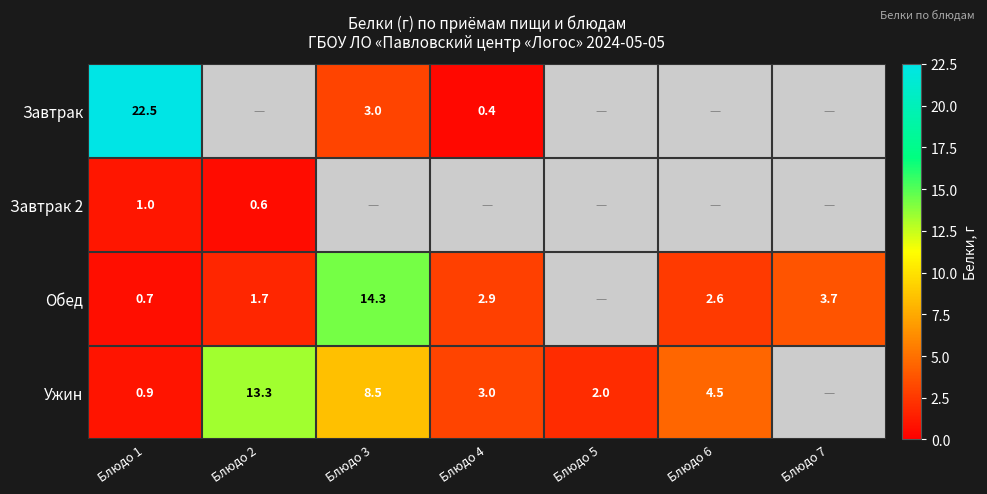

The Завтрак 2 series shows 0.3 at Блюдо 1. True or false?

False